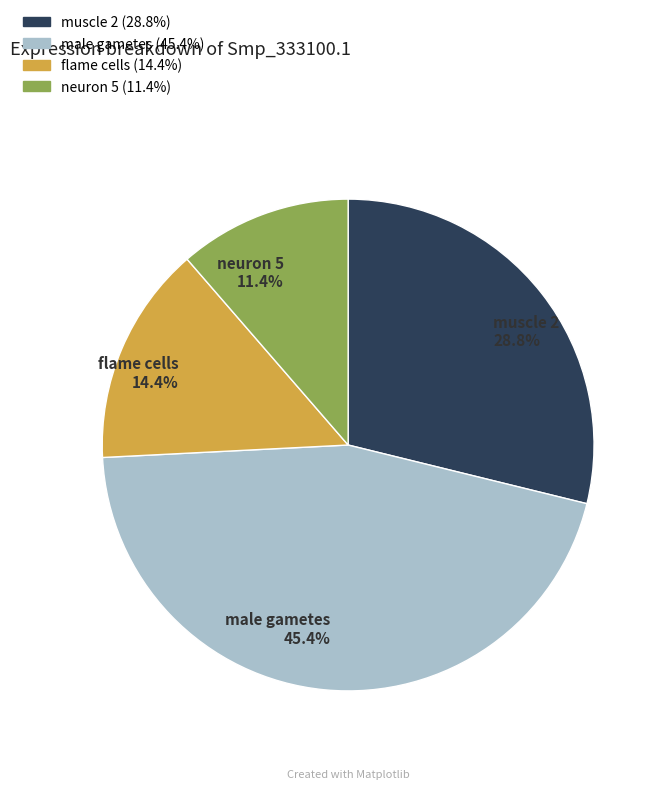

How many slices are in this pie chart?

4